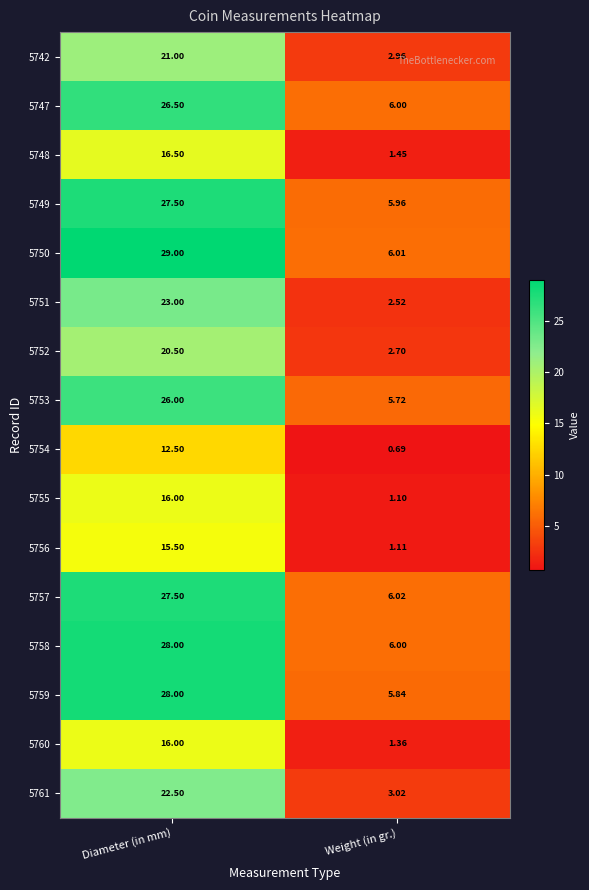

Which category has the highest value in the 5756 series?

Diameter (in mm)